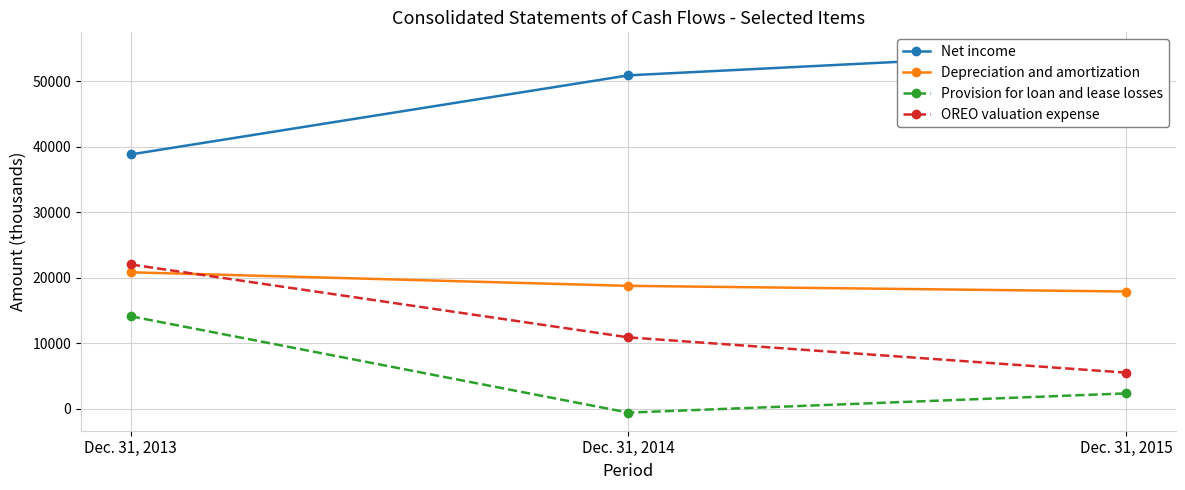

The value of Net income at Dec. 31, 2013 is 53955. True or false?

False